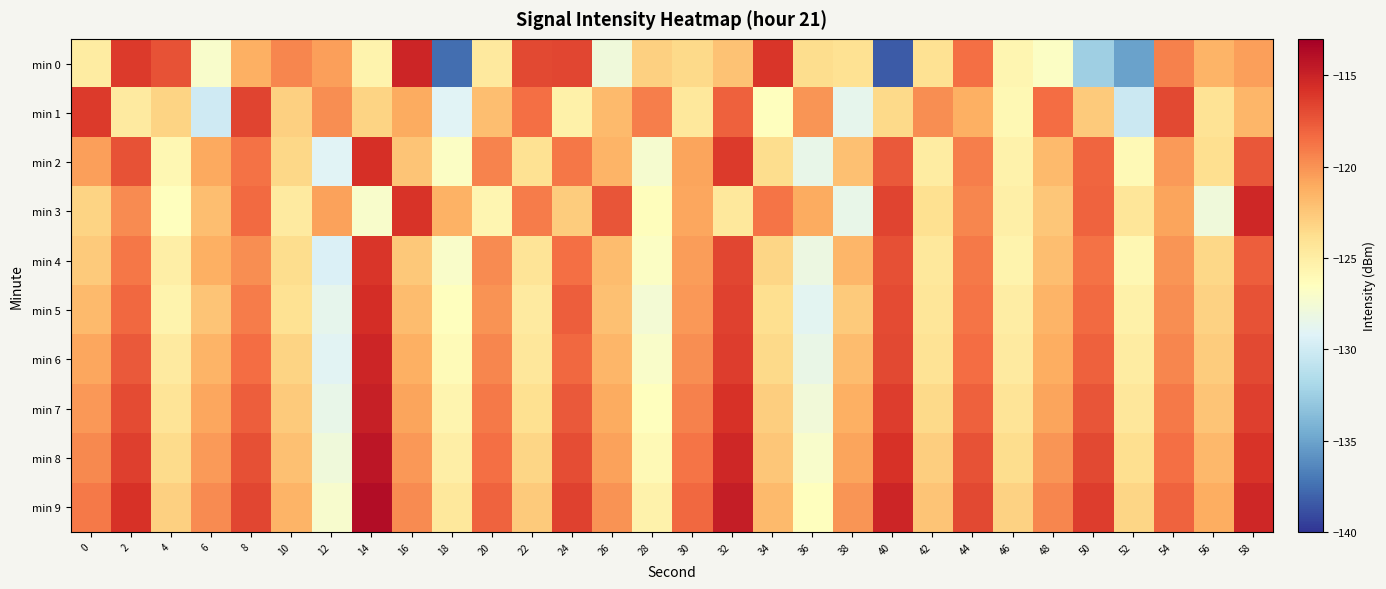

At which category does the chart reach its minimum across all series?

40